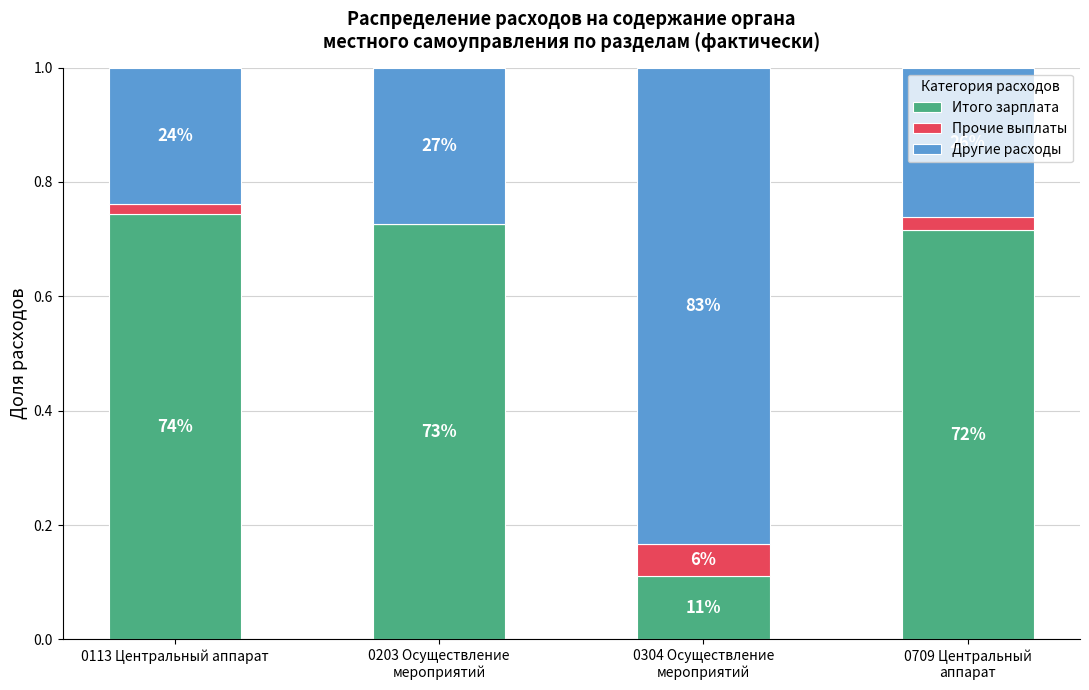

The value of Прочие выплаты at 0304 Осуществление
мероприятий is 0.1. True or false?

False